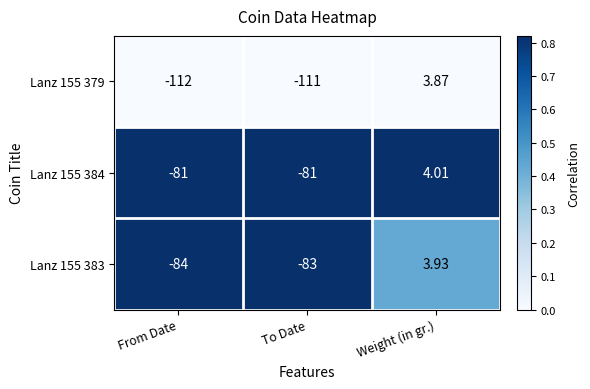

Rank the categories by Lanz 155 379 value from highest to lowest.

Weight (in gr.), To Date, From Date